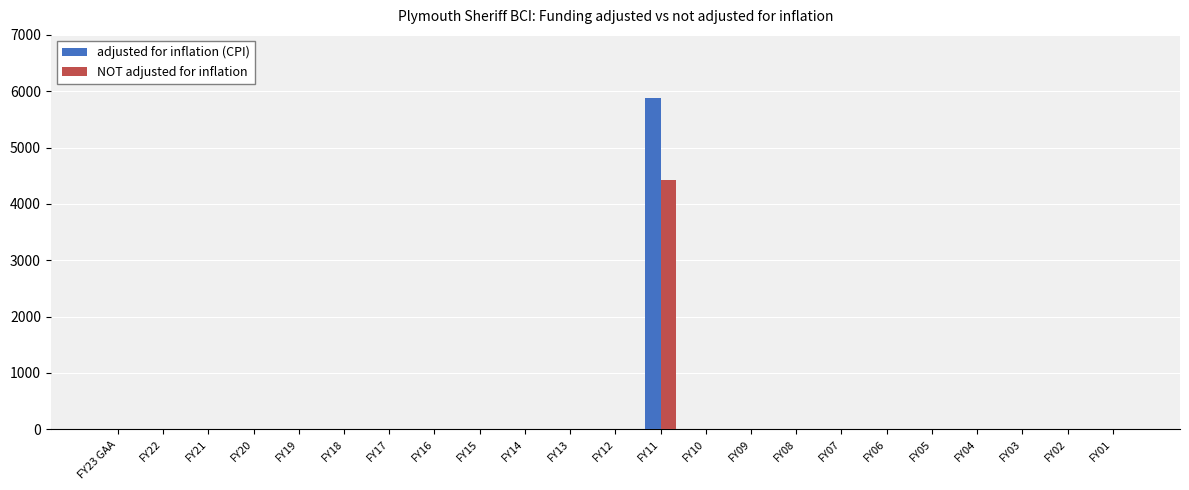

At which category is the sum across all series the highest?

FY11